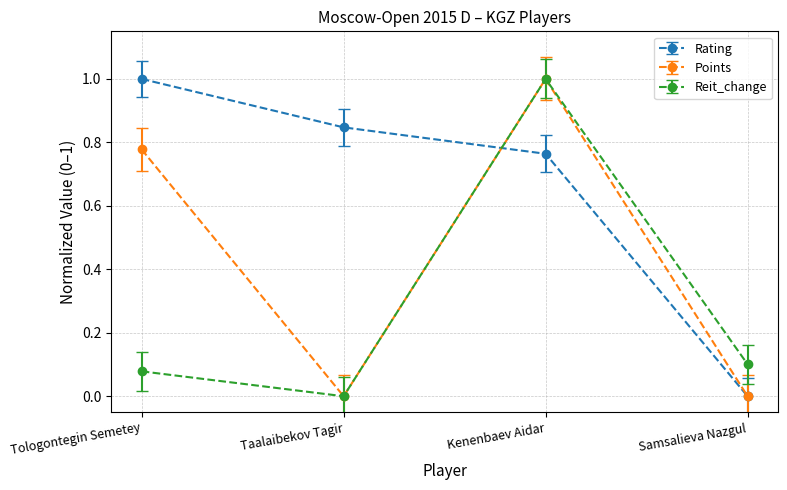

Rank the series by their average value, from lowest to highest.

Reit_change, Points, Rating